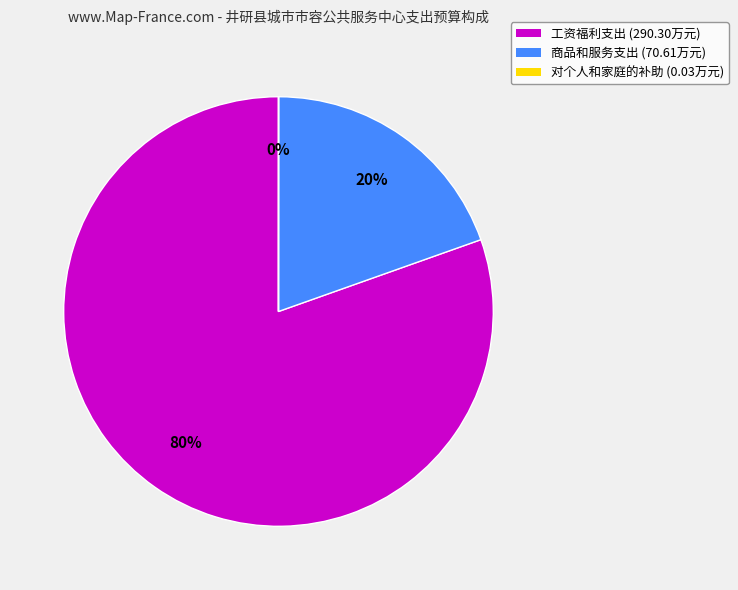

Which category accounts for the majority?

工资福利支出